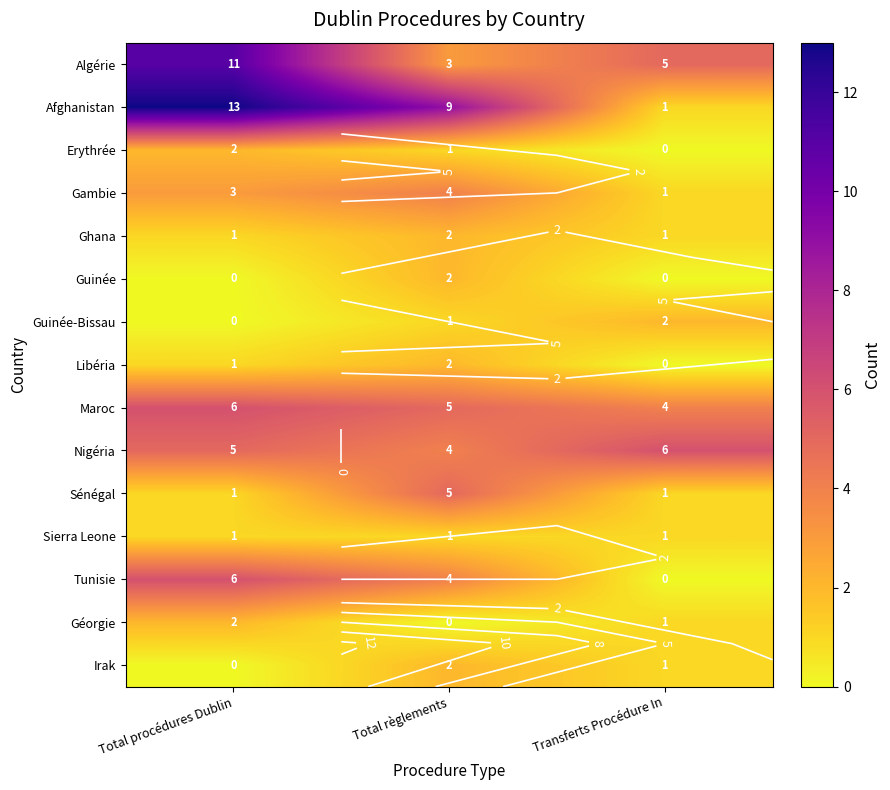

How many Irak values are between 0 and 2?

3